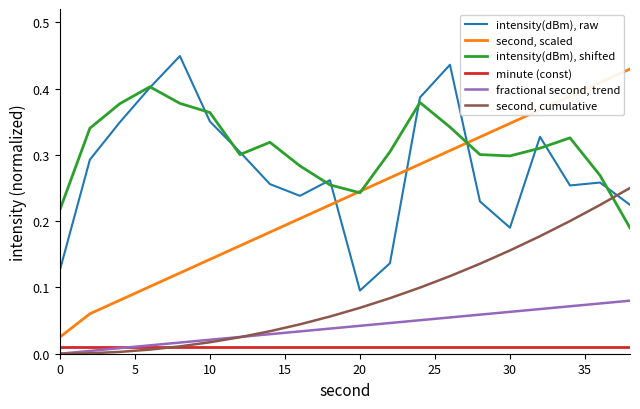

Which series has the widest spread of values?

second, scaled